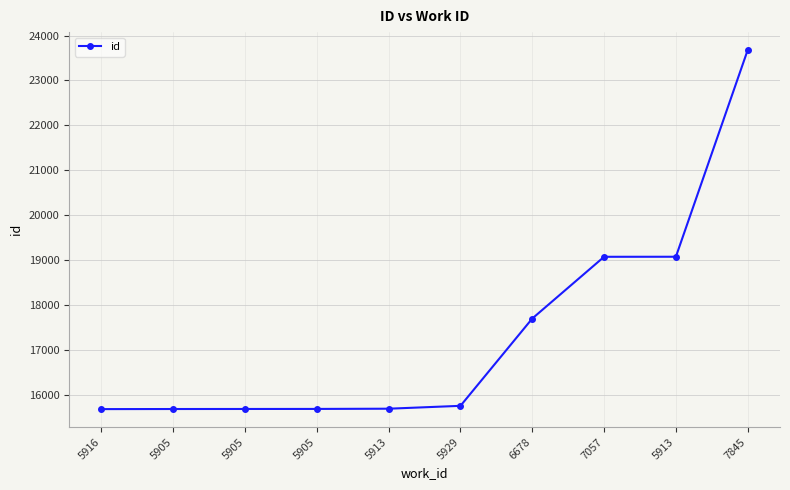

Does the chart have visible grid lines?

Yes